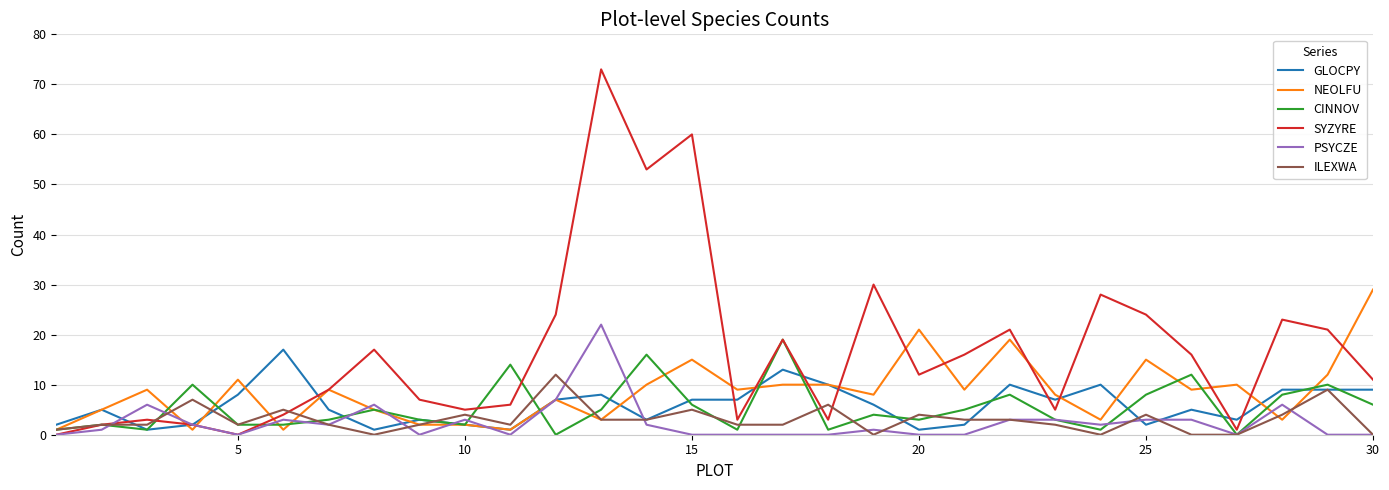

Which series has the largest total across all categories?

SYZYRE